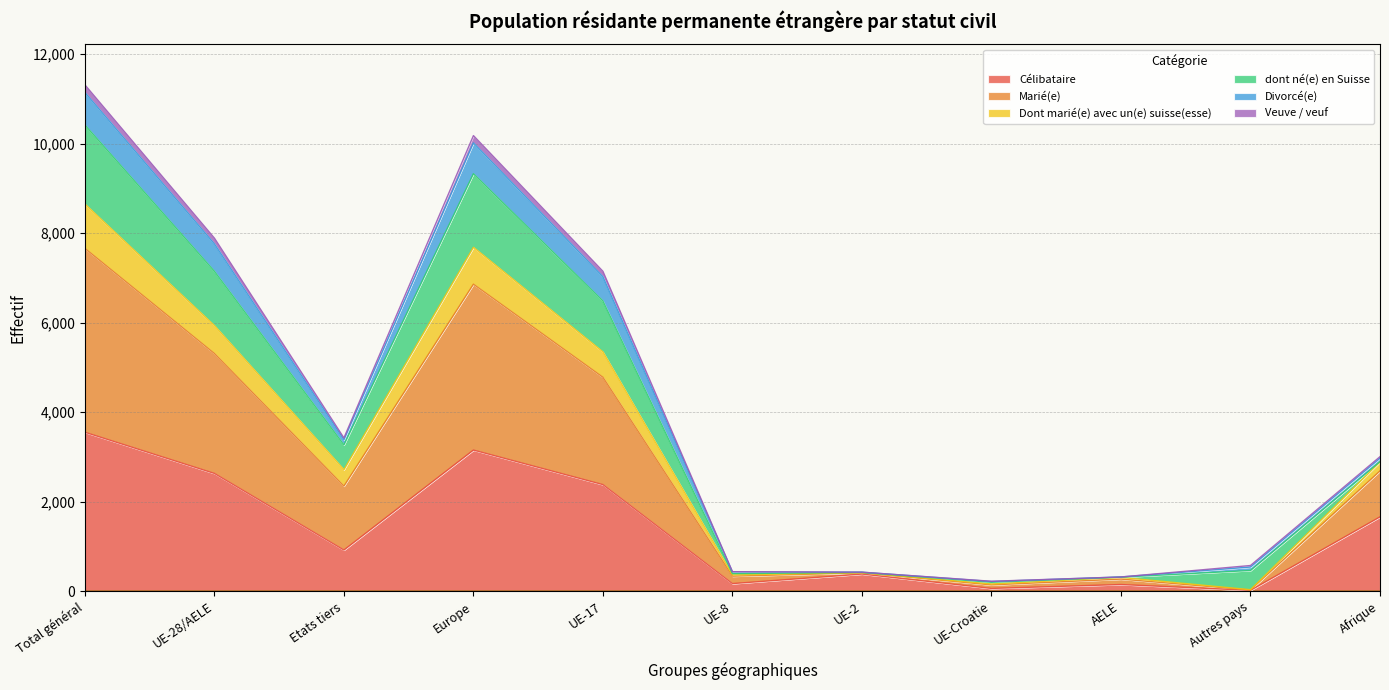

At which label does Veuve / veuf first exceed 3006?

Total général